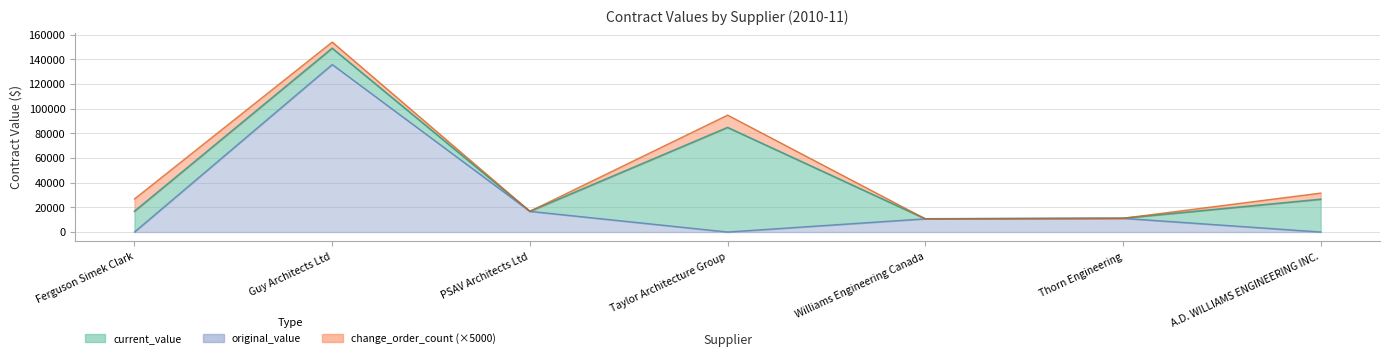

The value of current_values at Thorn Engineering is 11130.0. True or false?

True